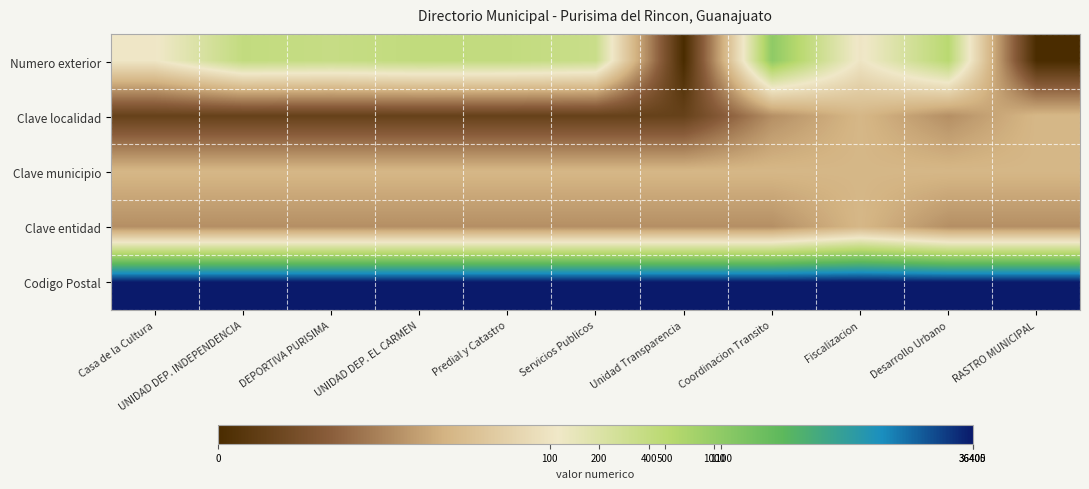

Reading right to left, what are all the values shown in this chart?

Numero exterior: RASTRO MUNICIPAL=0.0	Desarrollo Urbano=6.2	Fiscalizacion=4.6	Coordinacion Transito=7.0	Unidad Transparencia=0.0	Servicios Publicos=5.8	Predial y Catastro=6.0	UNIDAD DEP. EL CARMEN=6.0	DEPORTIVA PURISIMA=5.9	UNIDAD DEP. INDEPENDENCIA=6.0	Casa de la Cultura=4.7
Clave localidad: RASTRO MUNICIPAL=3.3	Desarrollo Urbano=2.5	Fiscalizacion=3.3	Coordinacion Transito=2.5	Unidad Transparencia=0.7	Servicios Publicos=0.7	Predial y Catastro=0.7	UNIDAD DEP. EL CARMEN=0.7	DEPORTIVA PURISIMA=0.7	UNIDAD DEP. INDEPENDENCIA=0.7	Casa de la Cultura=0.7
Clave municipio: RASTRO MUNICIPAL=3.3	Desarrollo Urbano=3.3	Fiscalizacion=3.3	Coordinacion Transito=3.3	Unidad Transparencia=3.3	Servicios Publicos=3.3	Predial y Catastro=3.3	UNIDAD DEP. EL CARMEN=3.3	DEPORTIVA PURISIMA=3.3	UNIDAD DEP. INDEPENDENCIA=3.3	Casa de la Cultura=3.3
Clave entidad: RASTRO MUNICIPAL=2.5	Desarrollo Urbano=2.5	Fiscalizacion=3.3	Coordinacion Transito=2.5	Unidad Transparencia=2.5	Servicios Publicos=2.5	Predial y Catastro=2.5	UNIDAD DEP. EL CARMEN=2.5	DEPORTIVA PURISIMA=2.5	UNIDAD DEP. INDEPENDENCIA=2.5	Casa de la Cultura=2.5
Codigo Postal: RASTRO MUNICIPAL=10.5	Desarrollo Urbano=10.5	Fiscalizacion=10.5	Coordinacion Transito=10.5	Unidad Transparencia=10.5	Servicios Publicos=10.5	Predial y Catastro=10.5	UNIDAD DEP. EL CARMEN=10.5	DEPORTIVA PURISIMA=10.5	UNIDAD DEP. INDEPENDENCIA=10.5	Casa de la Cultura=10.5